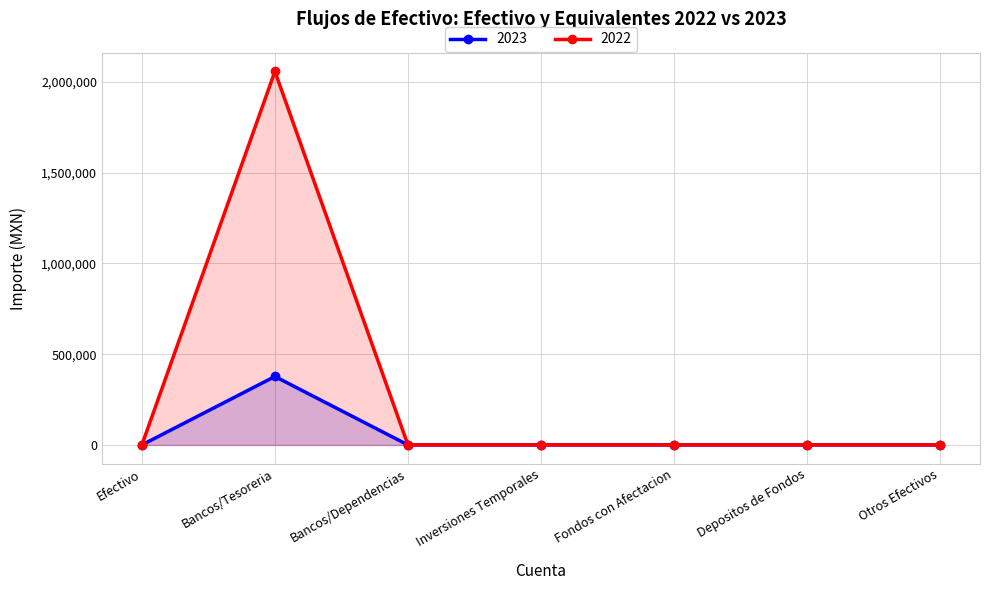

What is the sum of all 2022 values?

2057103.6